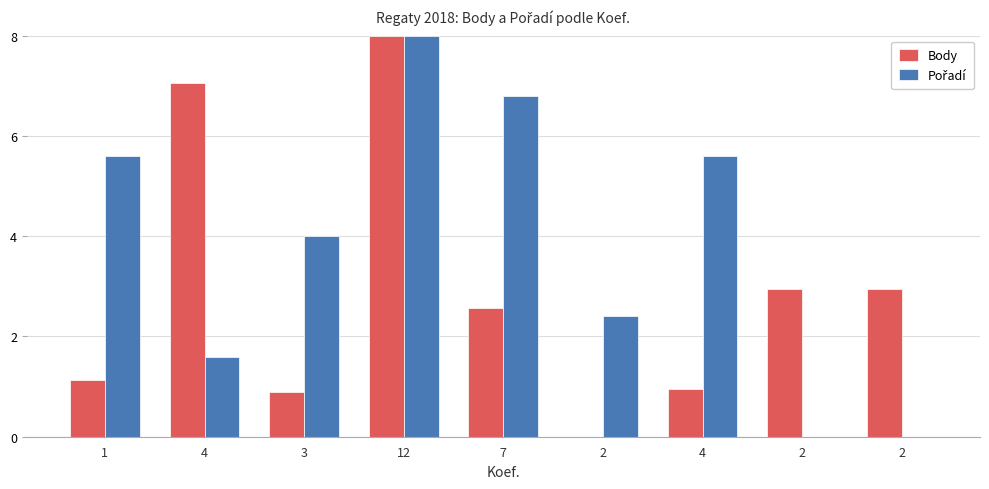

Between 12 and 4, which is larger?

12